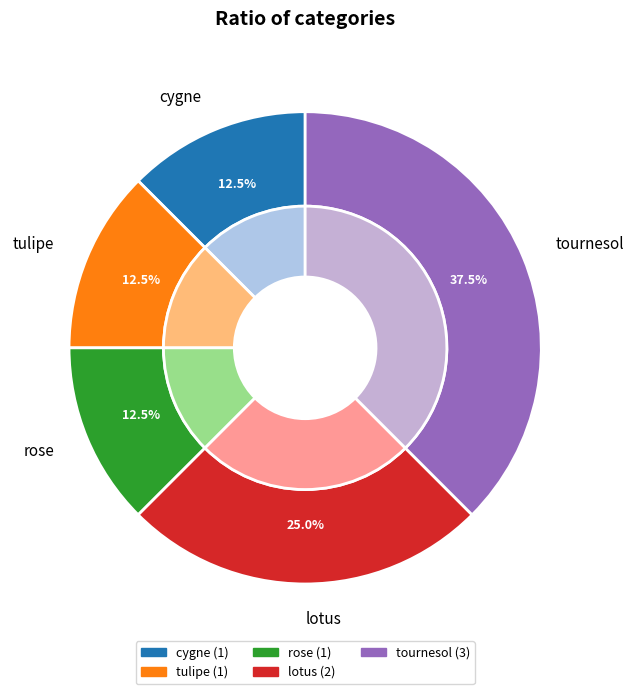

Is tulipe the majority of the pie?

No